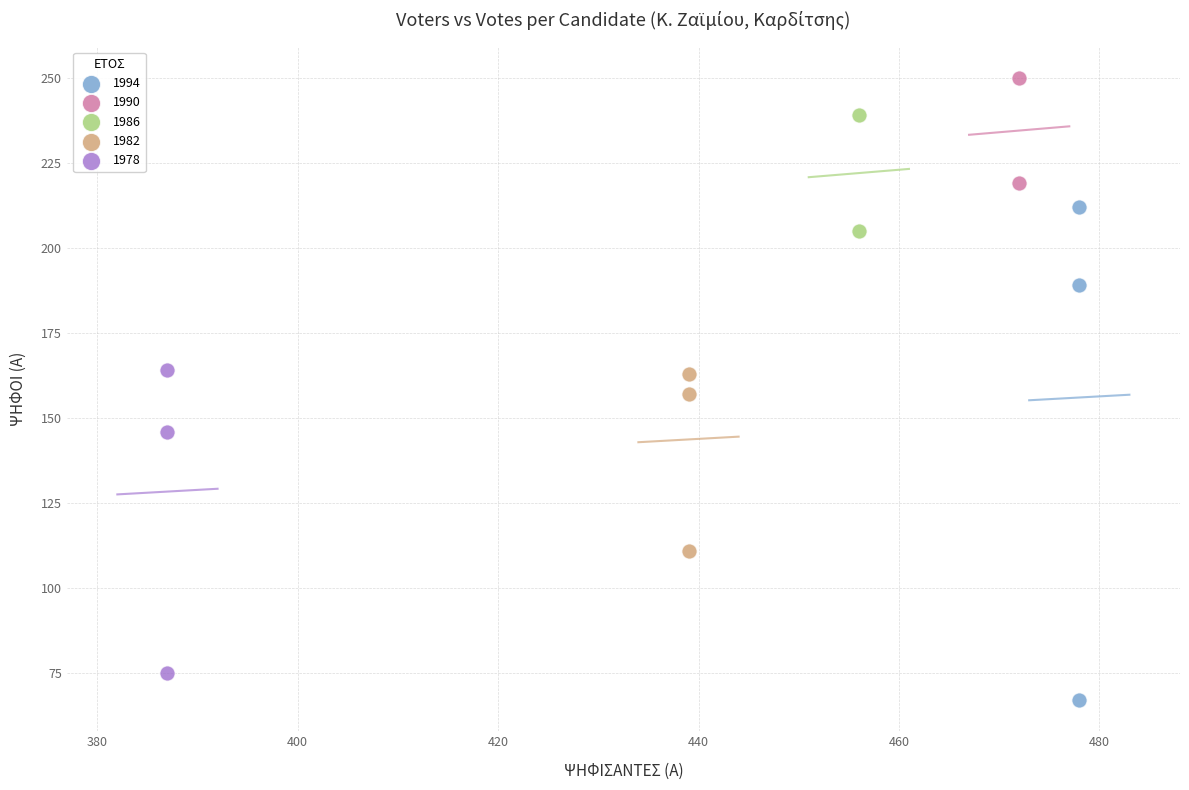

Which series has the largest Y range (max minus min)?

1994